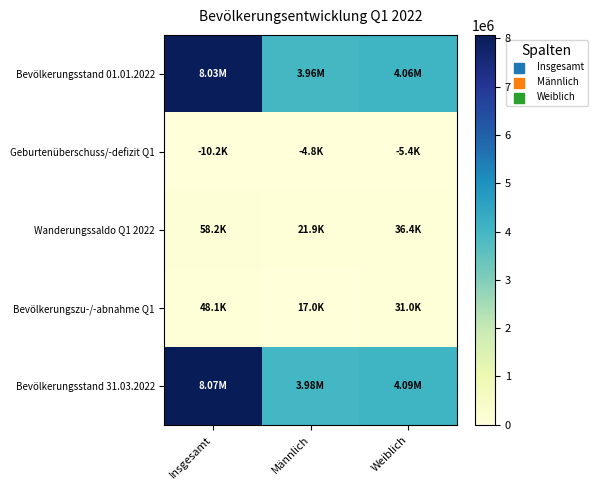

How many series are shown in this chart?

5